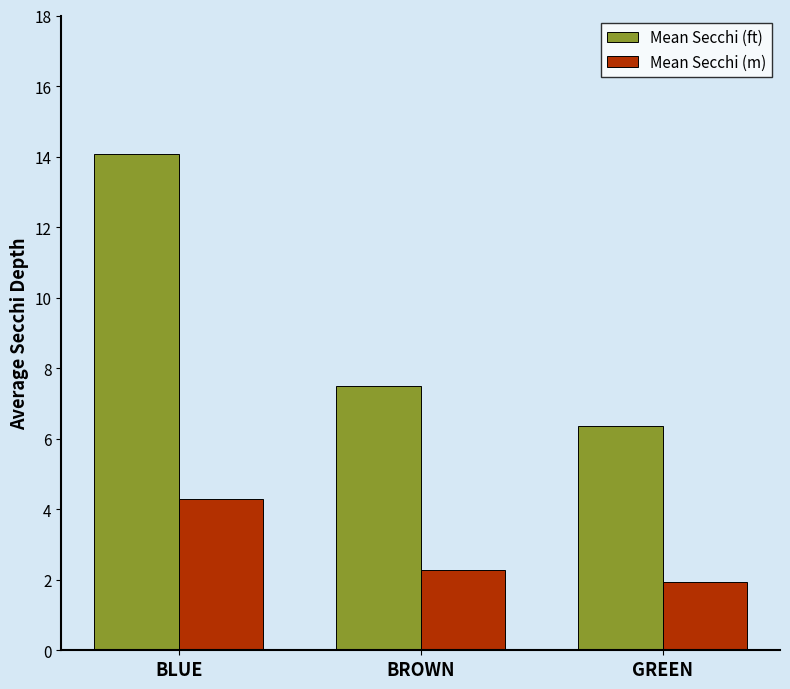

What is the value of the Mean Secchi (ft) bar at the 2nd from the left?

7.5